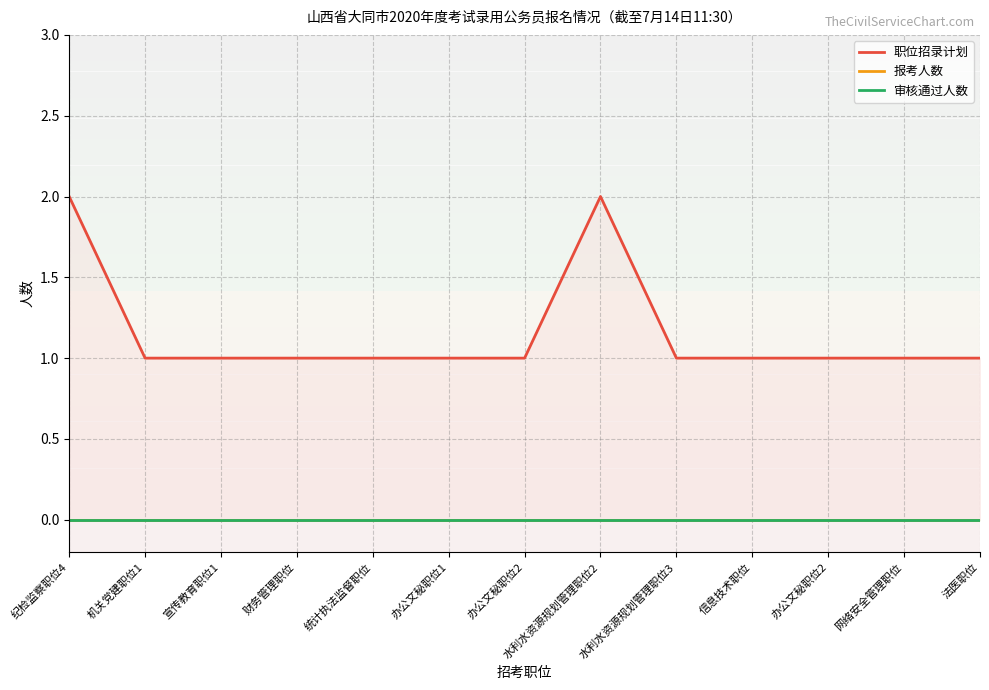

Where is 报考人数 nearest to the value 0?

纪检监察职位4